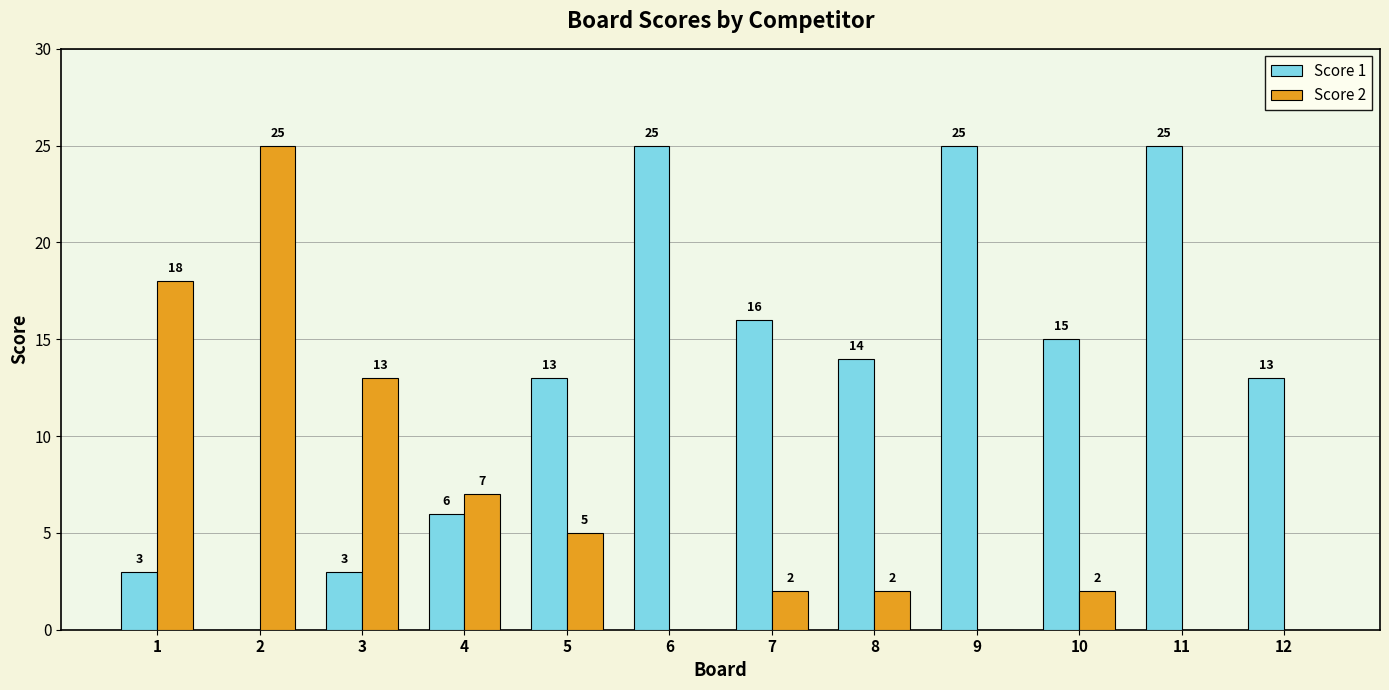

How many values in Score 1 are above zero?

11